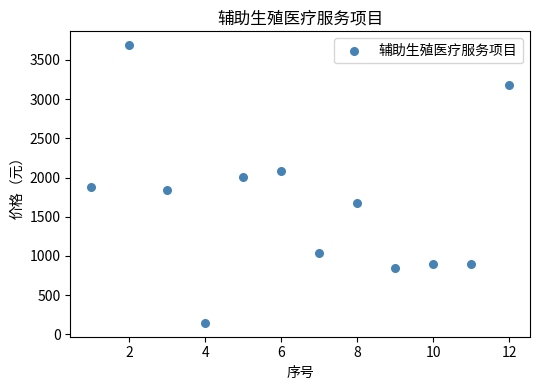

What is the range of Y values (max minus min)?

3541